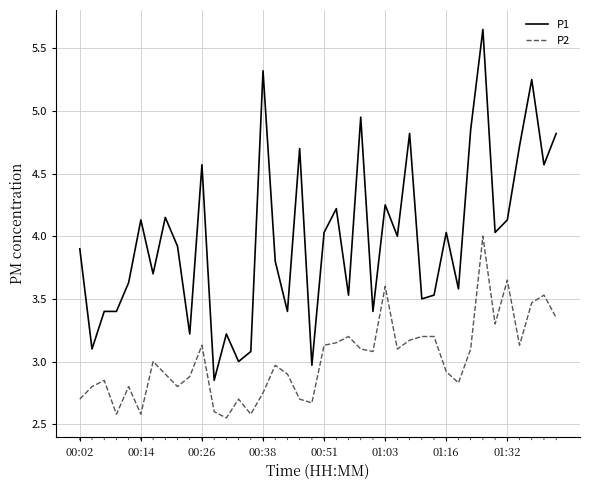

What is the highest value of the P2 series?

4.0